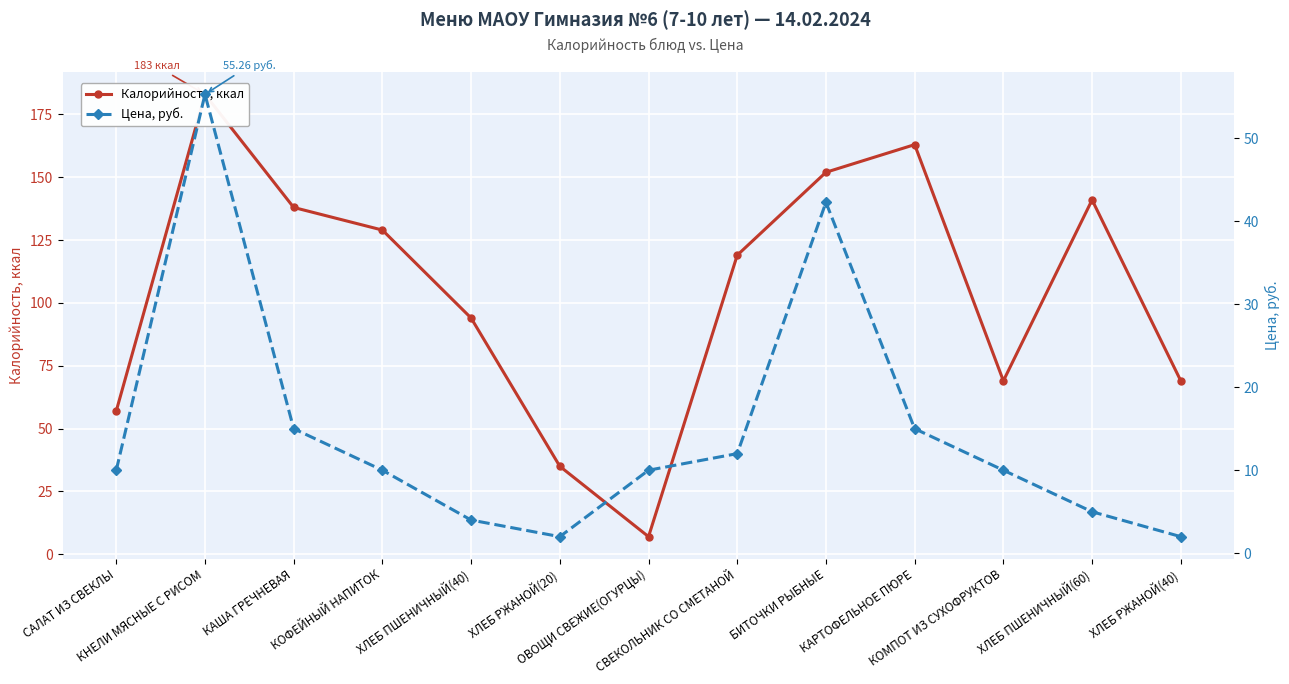

What is the average value of the Калорийность, ккал series?

104.3